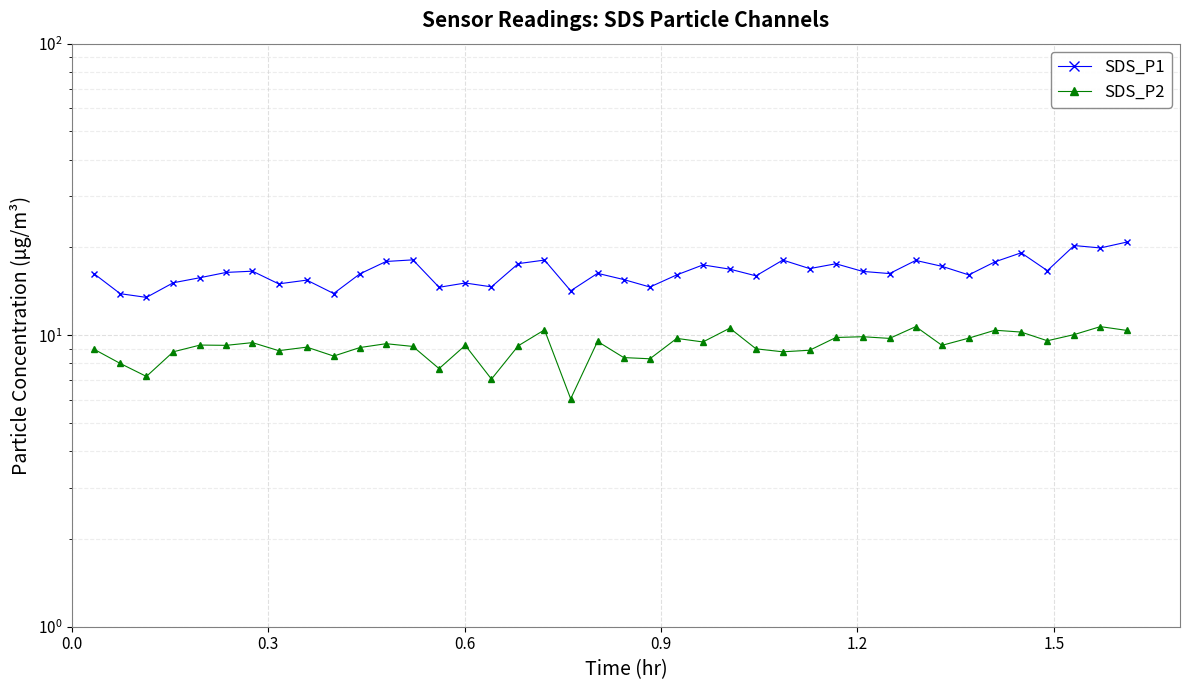

True or false: SDS_P2 and SDS_P1 cross at least once.

False